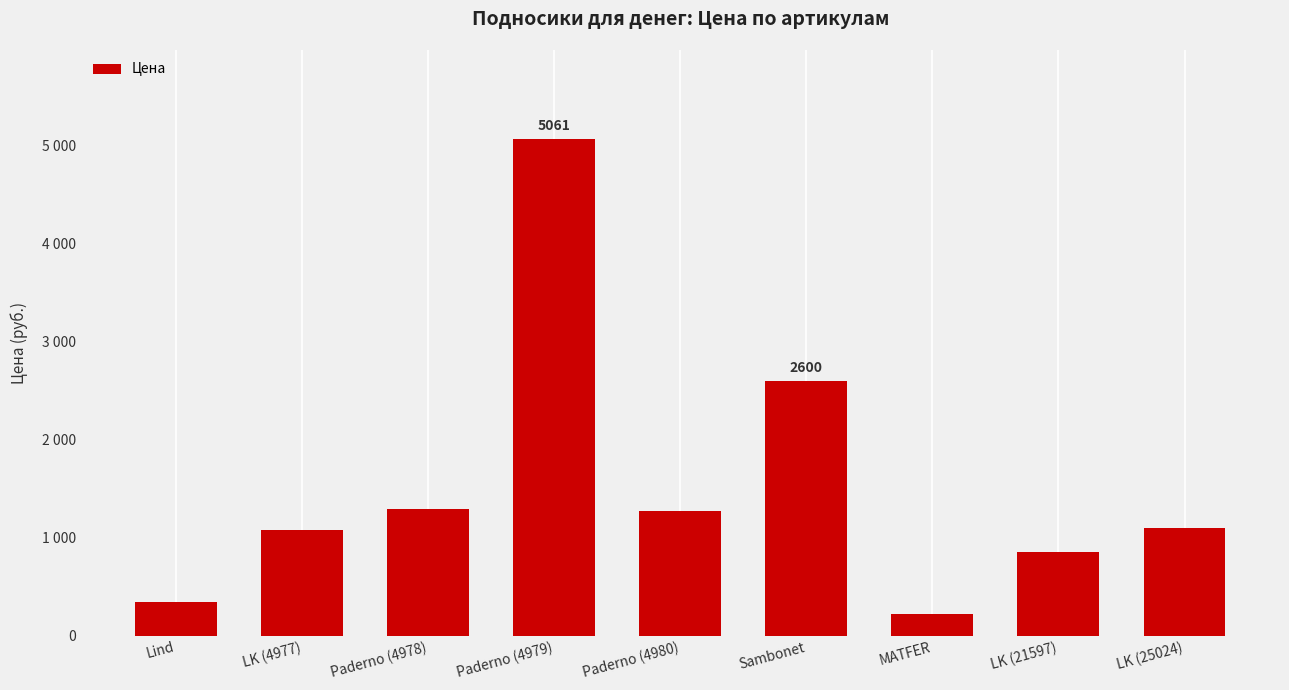

Between Paderno (4978) and Paderno (4980), which is larger?

Paderno (4978)